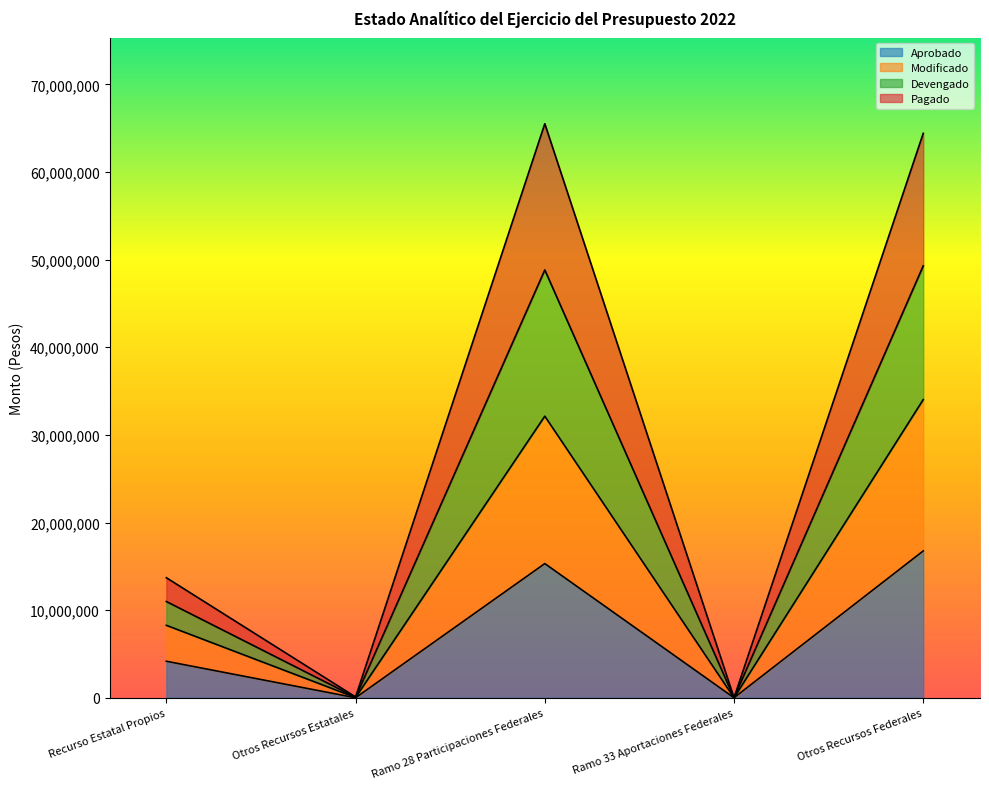

How many categories are shown in the chart?

5